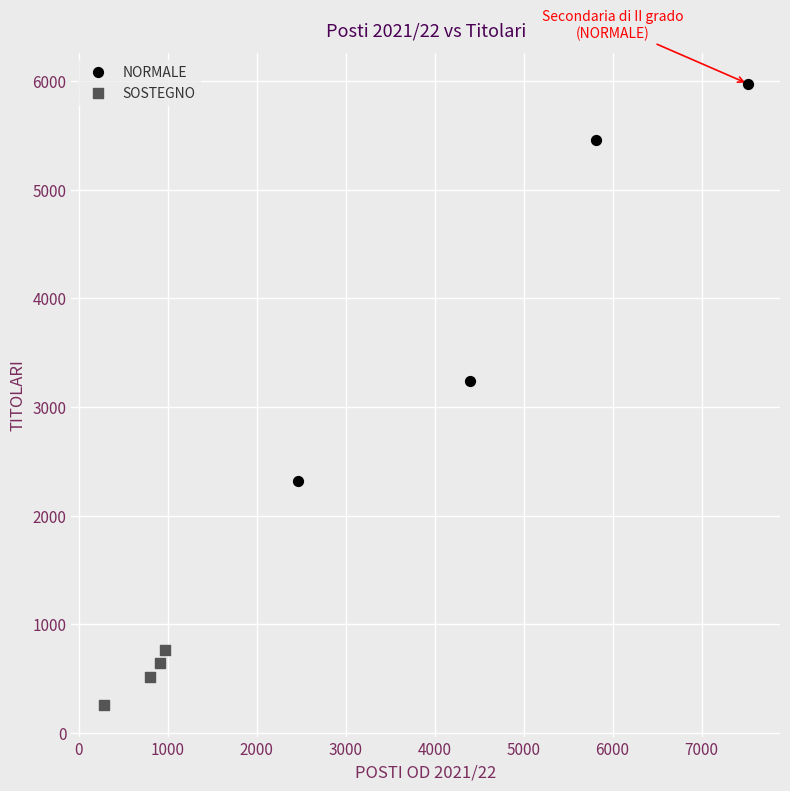

Which series has the largest Y range (max minus min)?

NORMALE